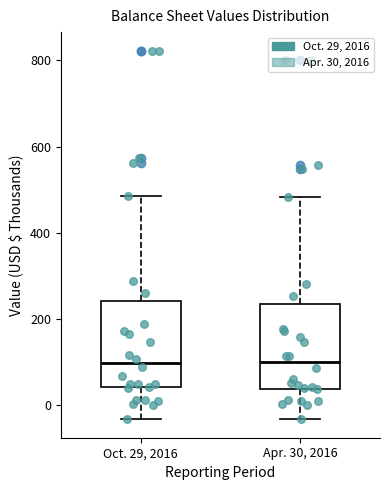

Reading left to right, read every box against the y-axis: the position of its median line, the range the box covers, and the ends of its whiskers. The values are not printed on the chart, so give them approximately, as read against the axis.

Oct. 29, 2016: median 100, box 40 to 240, whiskers -40 to 480
Apr. 30, 2016: median 100, box 40 to 240, whiskers -40 to 480